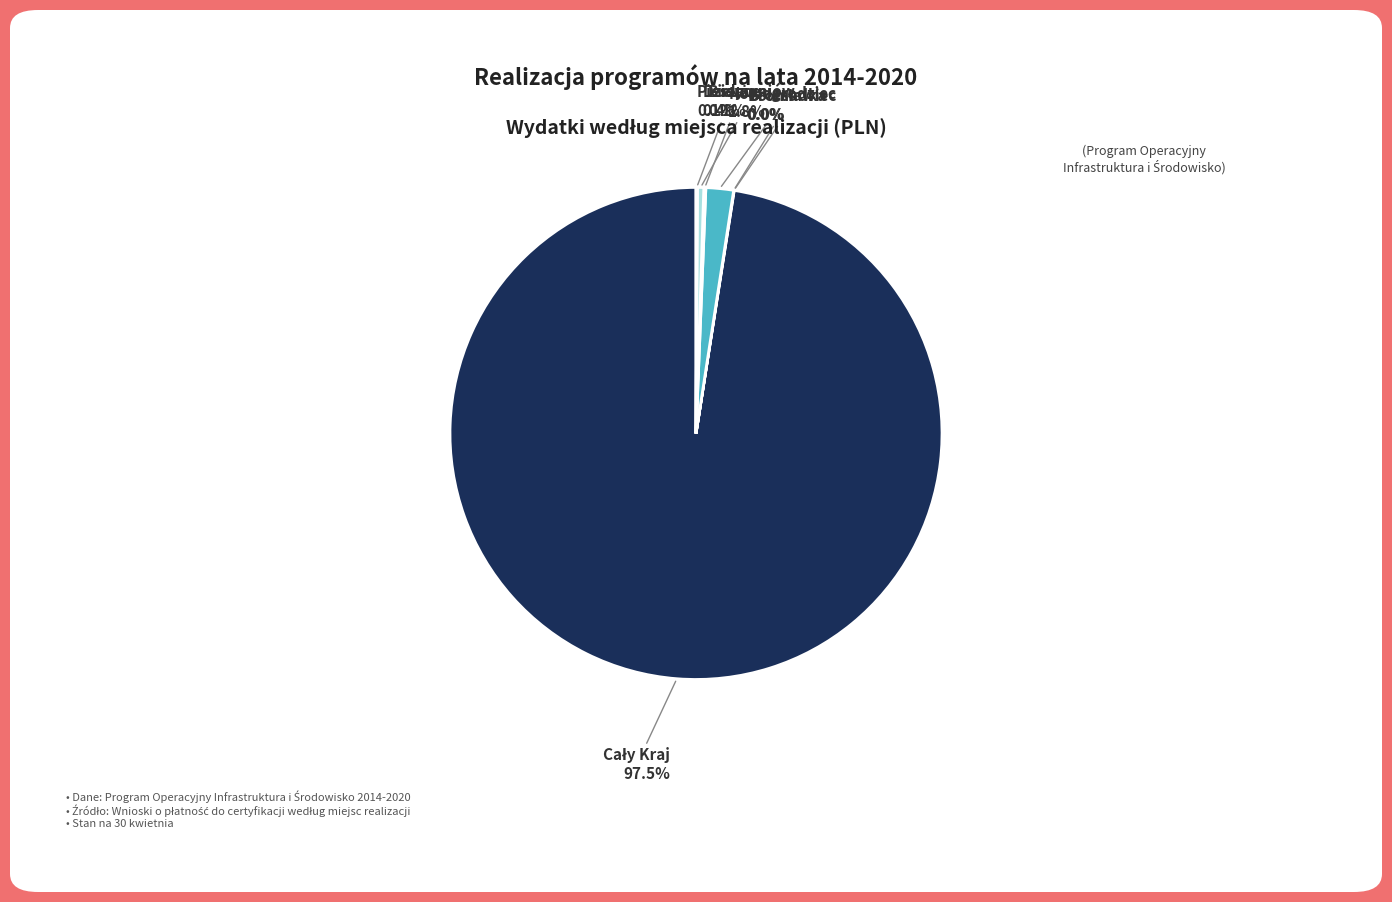

Does any single category account for the majority?

Yes